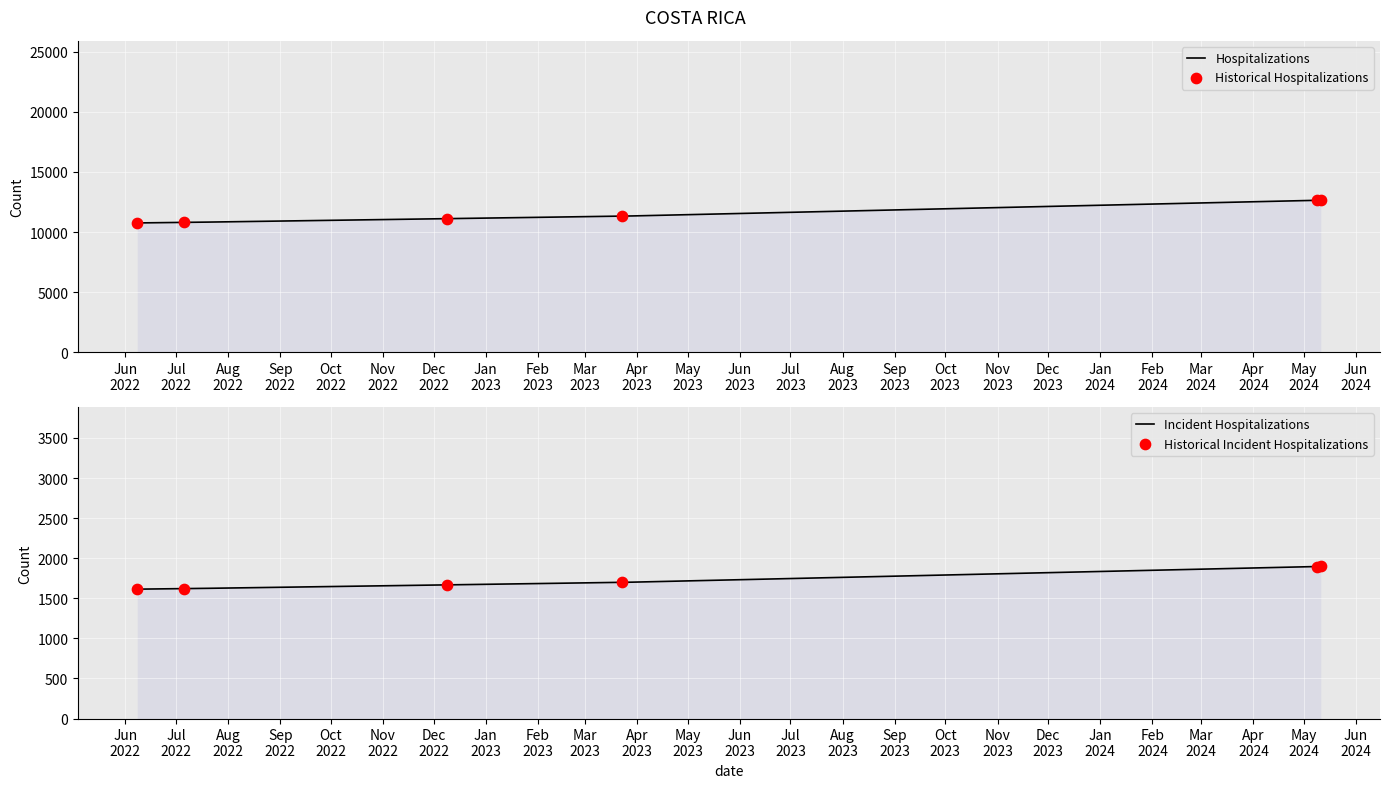

What is the change in value from 2023-03-23 to 2024-05-09?

+1321